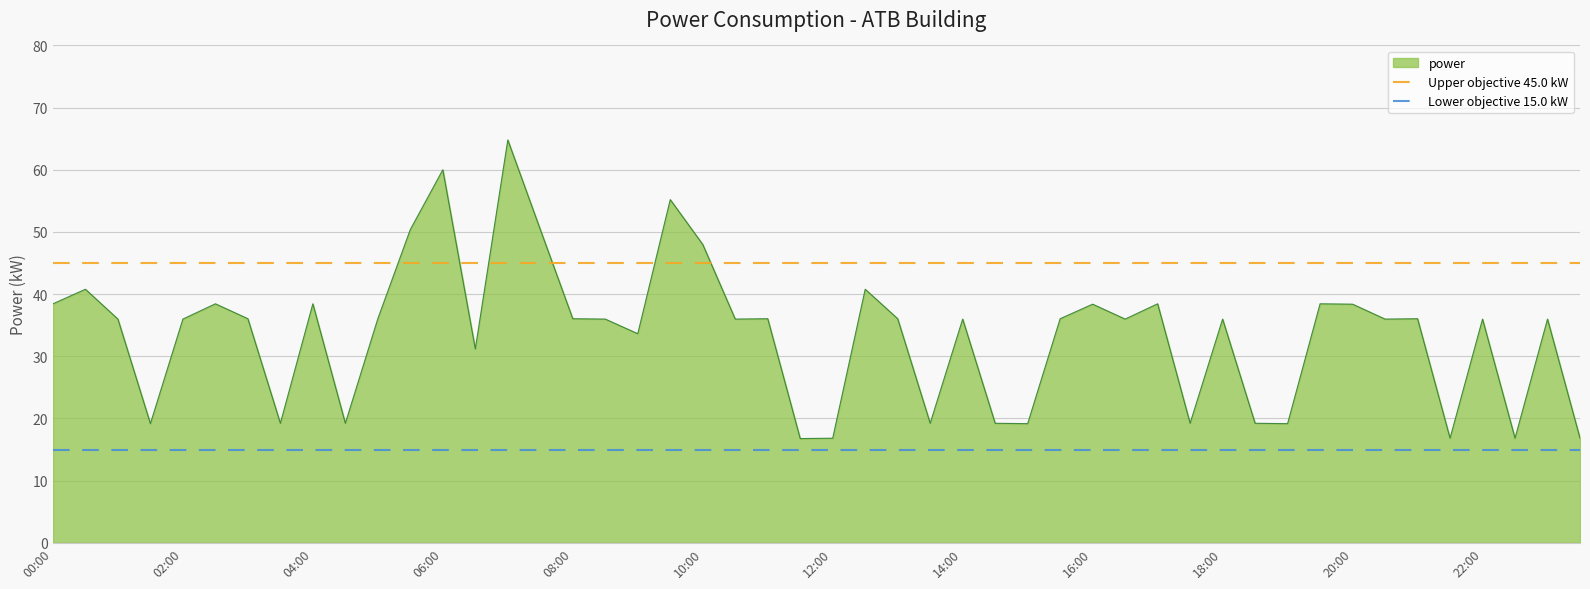

What is the maximum value for power?

64.8